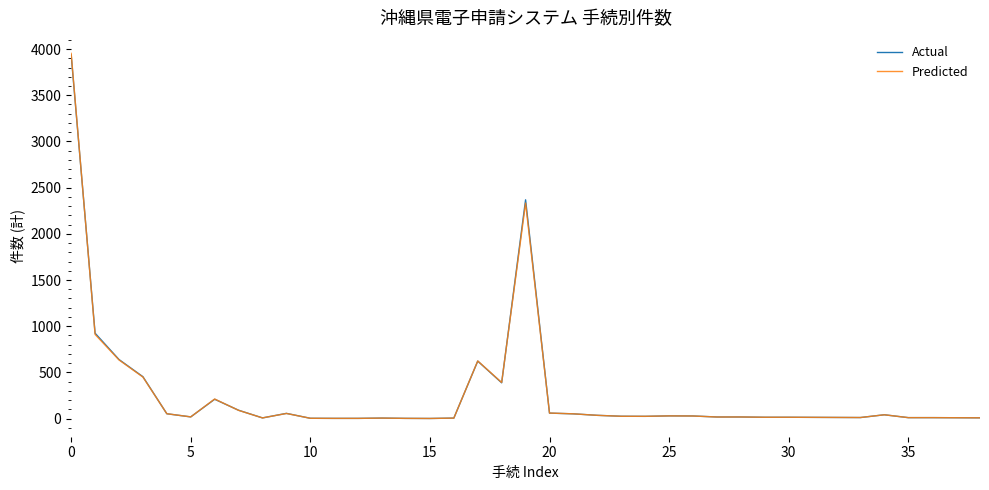

What is the maximum value shown in the chart?

3953.5